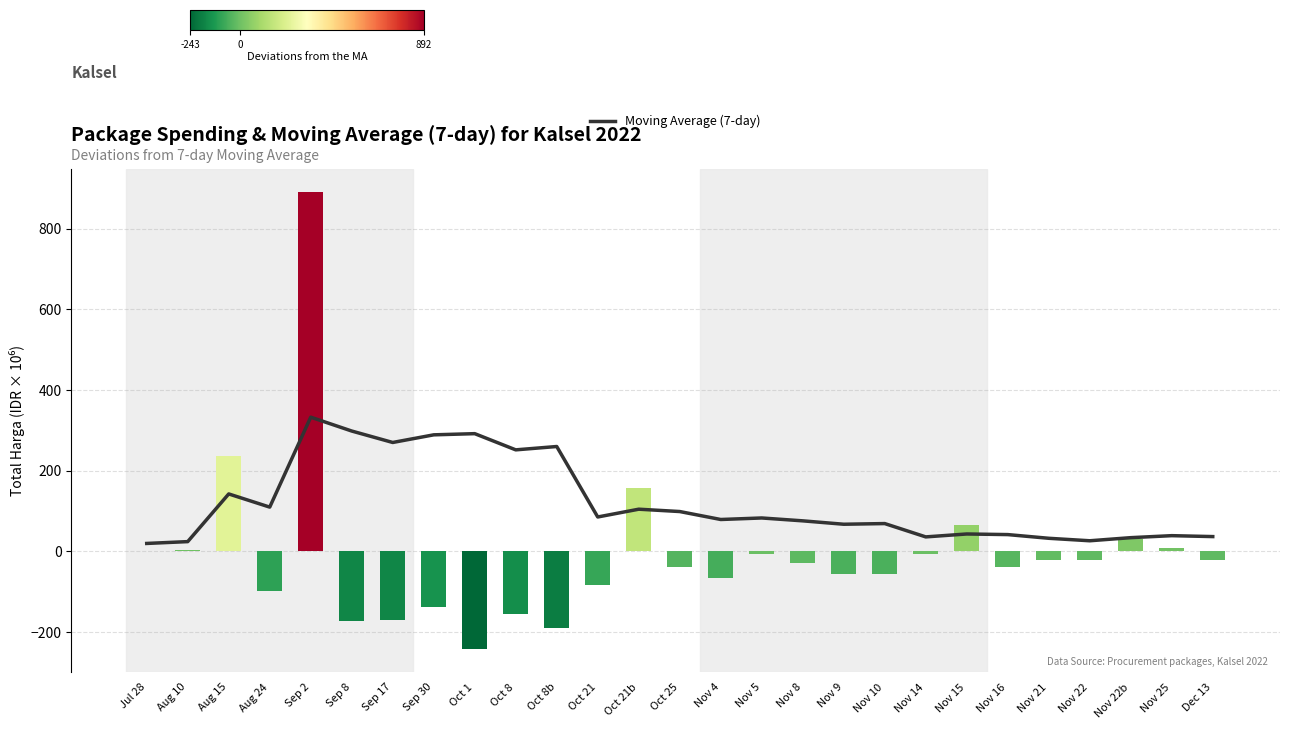

List the series in order of their overall mean, lowest first.

Deviations from MA, Moving Average (7-day)